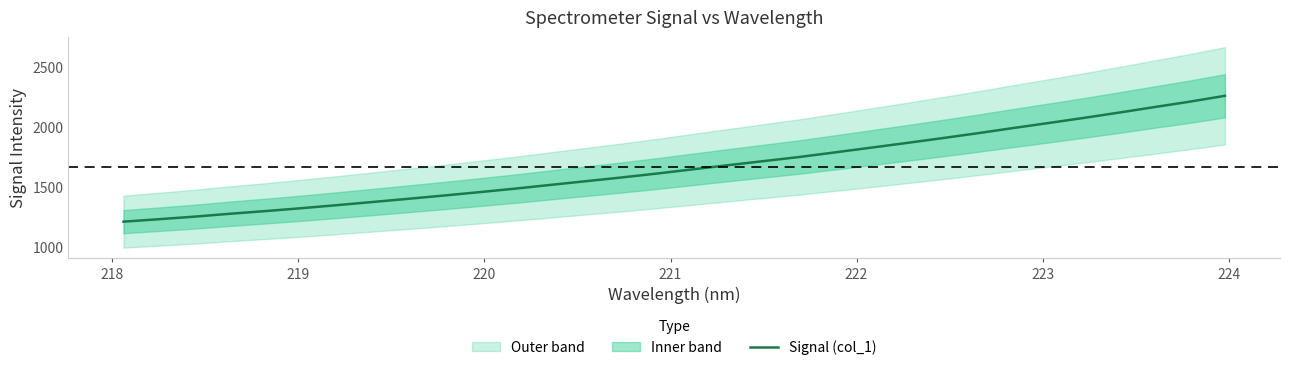

What is the highest value of the Signal (col_1) series?

2254.1